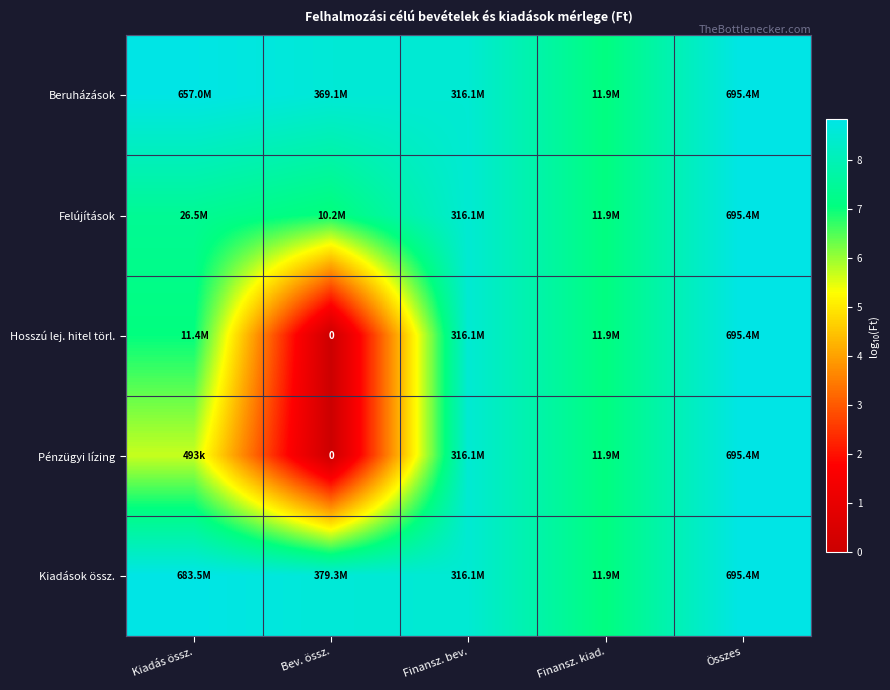

Rank the series by their maximum value, from highest to lowest.

Beruházások, Felújítások, Hosszú lej. hitel törl., Pénzügyi lízing, Kiadások össz.